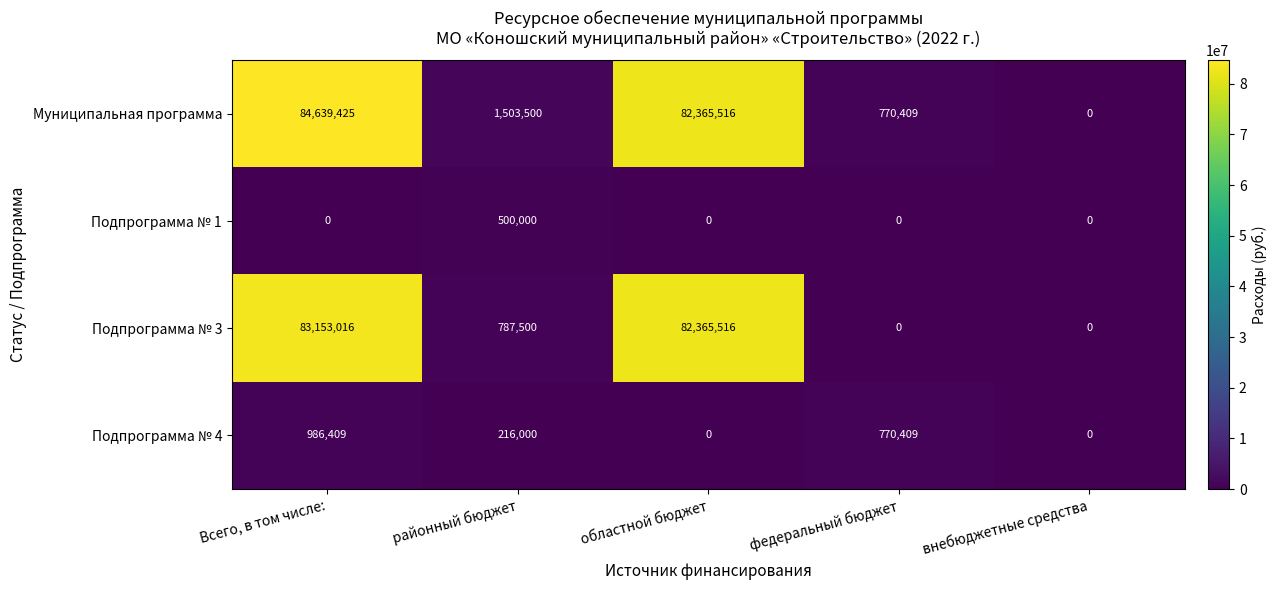

Which series has the largest total across all categories?

Муниципальная программа